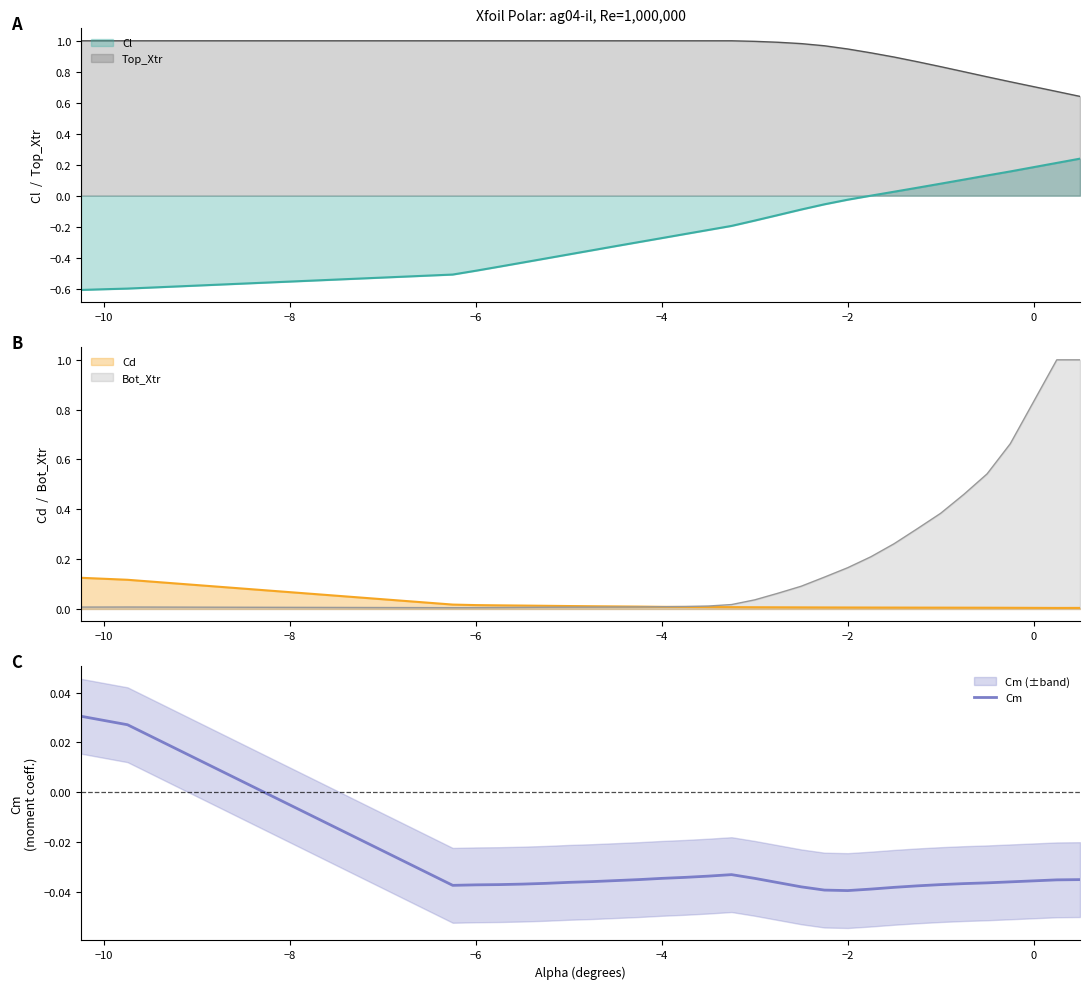

True or false: Cl and Top_Xtr intersect in this chart.

False